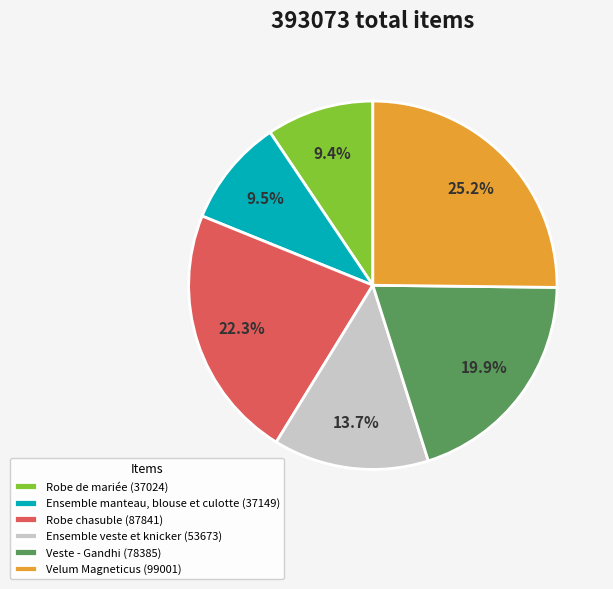

True or false: Robe chasuble accounts for 22% of the total.

True